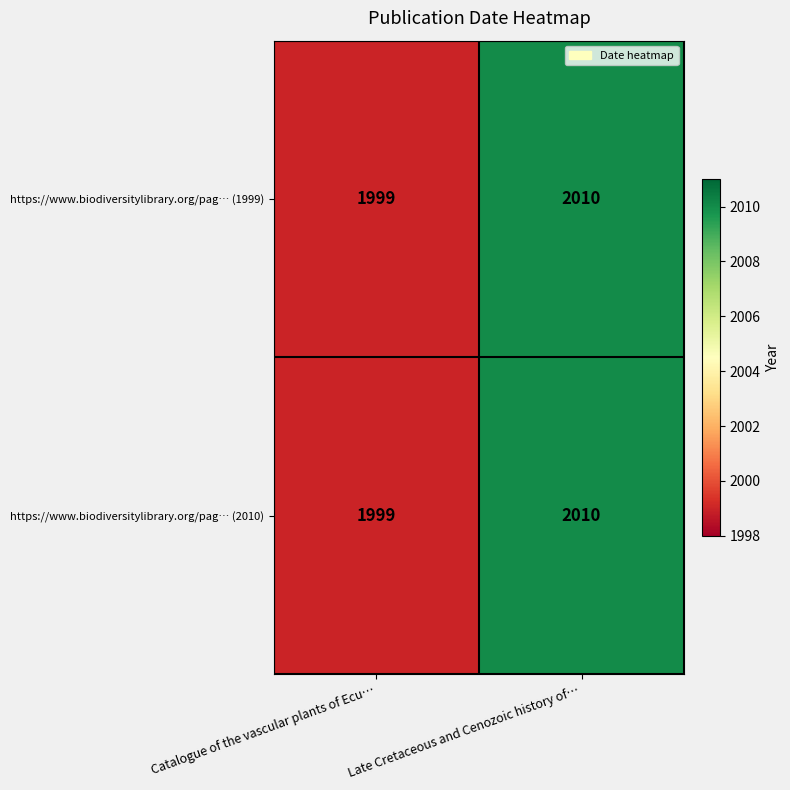

Is it true that https://www.biodiversitylibrary.org/pag… (2010) equals 2989 at Catalogue of the vascular plants of Ecu…?

False